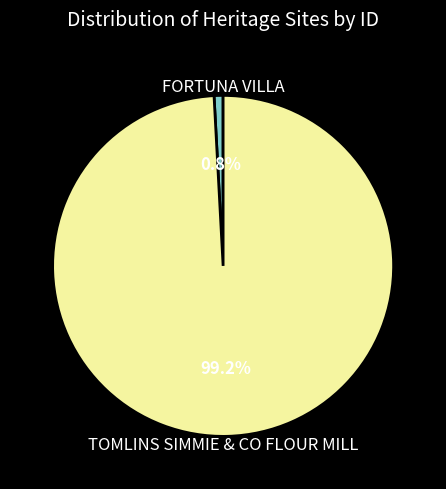

How many slices are in this pie chart?

2